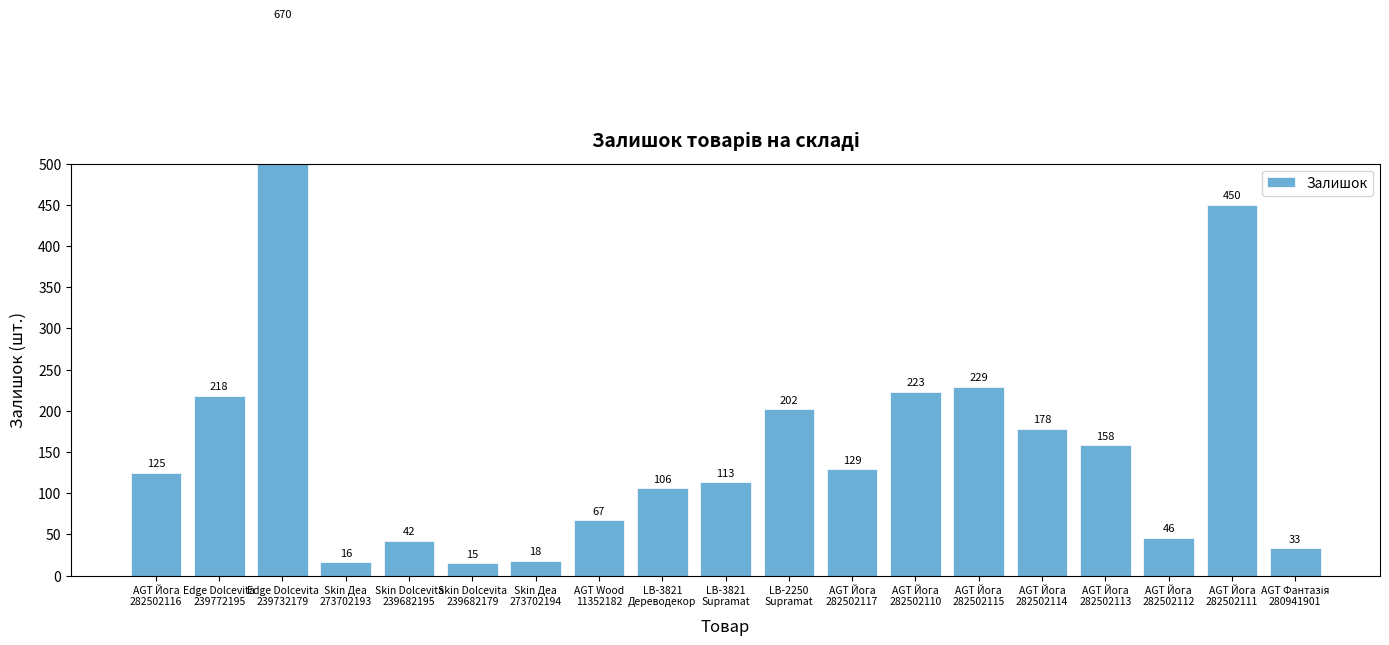

List the labels in order of value, smallest first.

Skin Dolcevita
239682179, Skin Деа
273702193, Skin Деа
273702194, AGT Фантазія
280941901, Skin Dolcevita
239682195, AGT Йога
282502112, AGT Wood
11352182, LB-3821
Дереводекор, LB-3821
Supramat, AGT Йога
282502116, AGT Йога
282502117, AGT Йога
282502113, AGT Йога
282502114, LB-2250
Supramat, Edge Dolcevita
239772195, AGT Йога
282502110, AGT Йога
282502115, AGT Йога
282502111, Edge Dolcevita
239732179